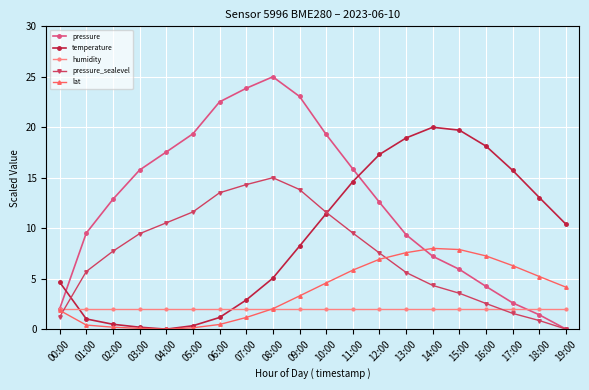

What is the label of the 10th point from the left?

09:00